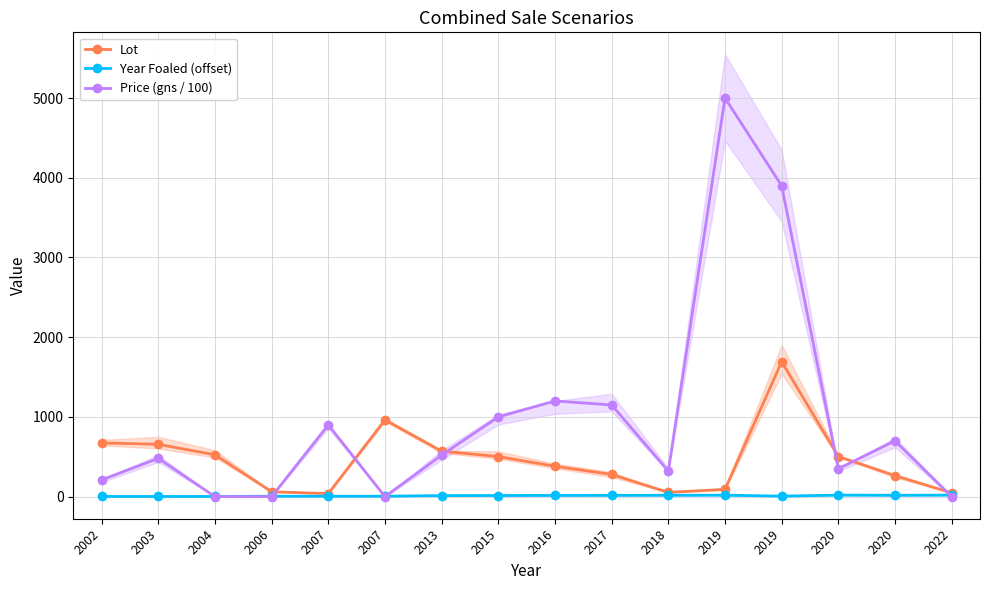

Rank the categories by Year Foaled (offset) value from highest to lowest.

2020, 2022, 2019, 2018, 2020, 2017, 2016, 2015, 2013, 2019, 2006, 2007, 2007, 2002, 2003, 2004